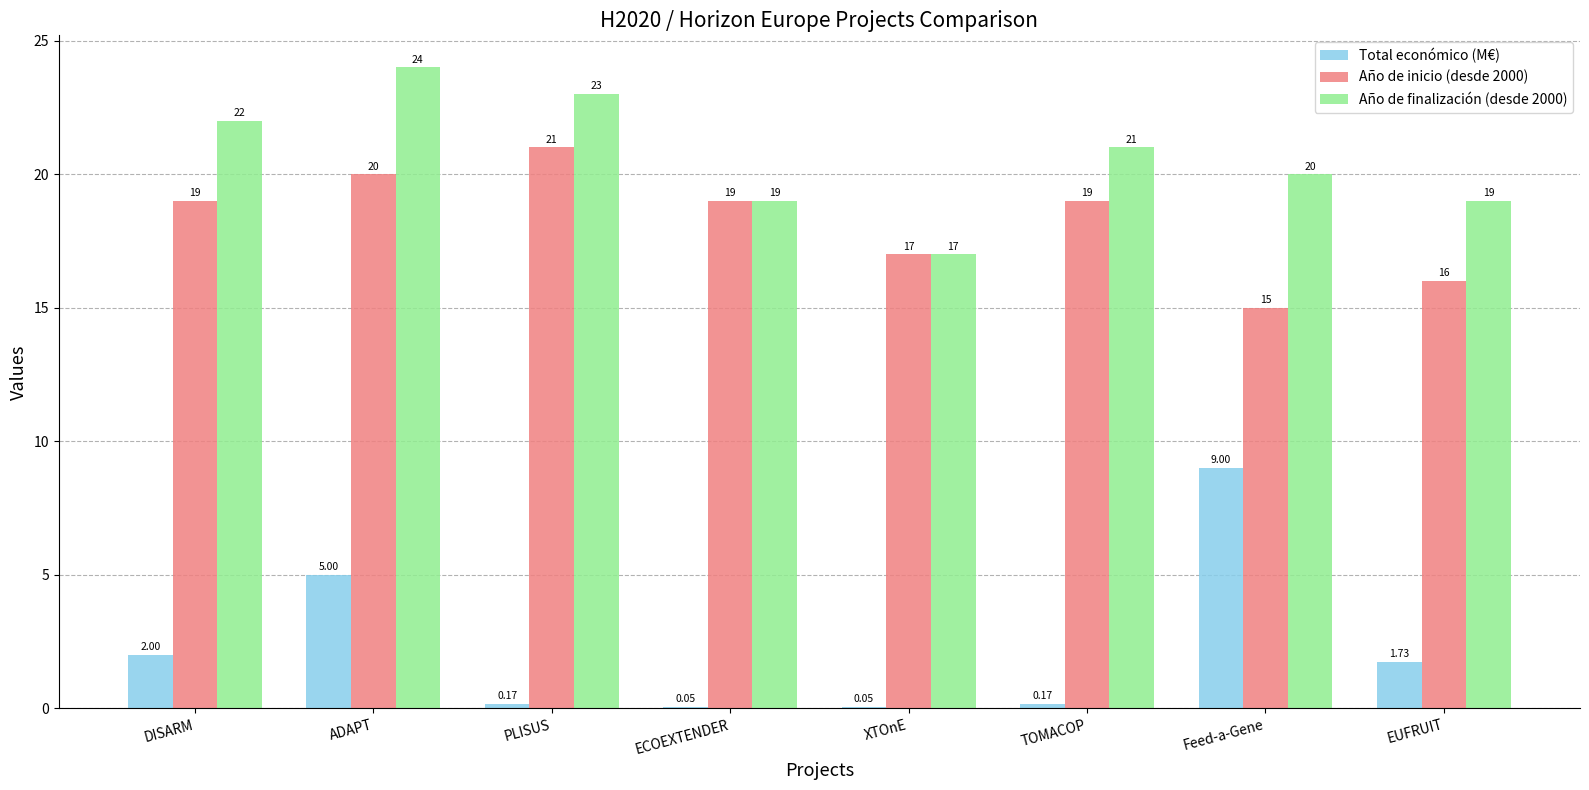

What is the maximum value for Total económico (M€)?

9.0